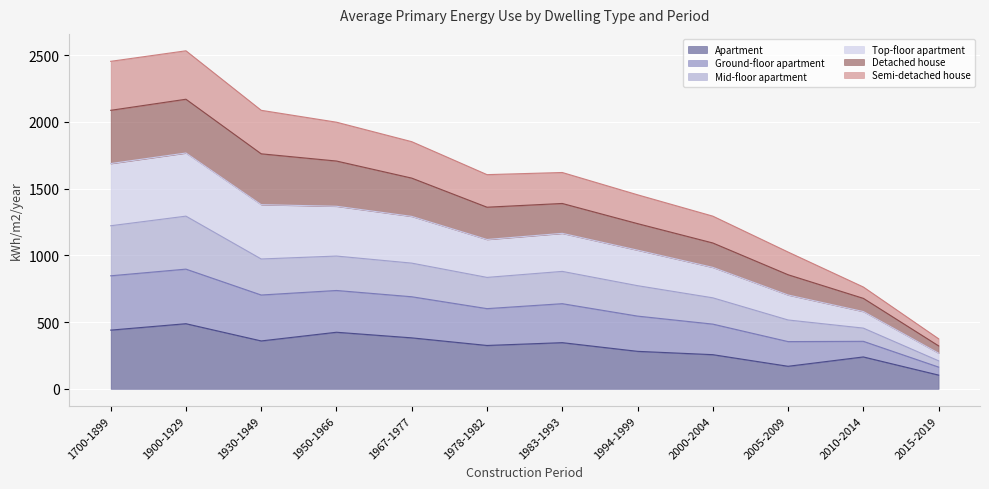

At which label does Top-floor apartment reach its peak?

1900-1929